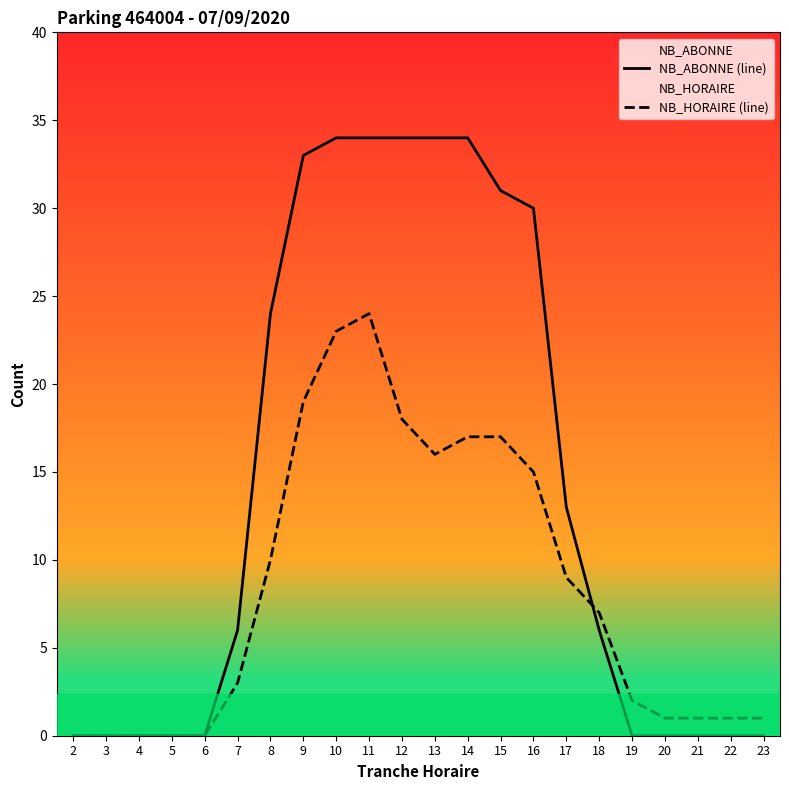

What is the approximate value of NB_HORAIRE (line) at 15, to the nearest 10?

20